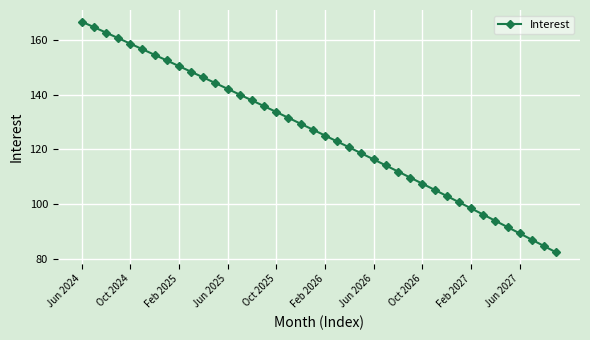

What is the value of the 17th point from the left?

133.6